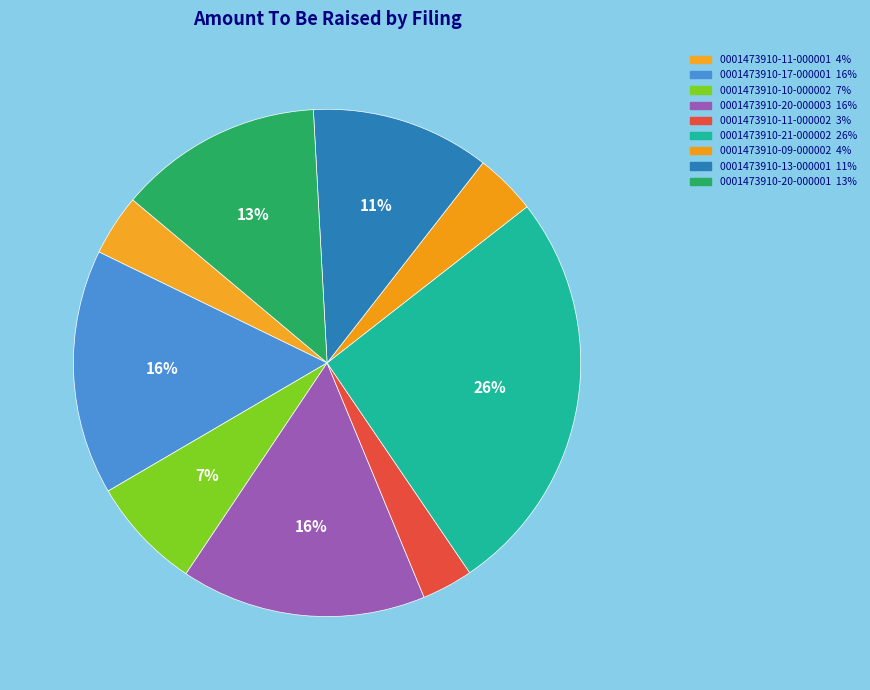

Which slice is the largest?

0001473910-21-000002